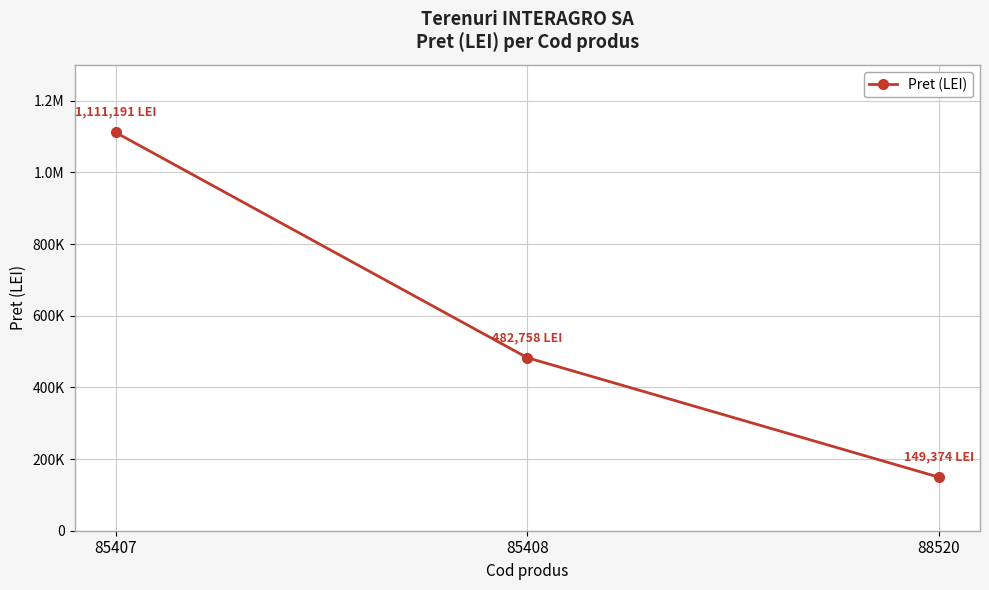

How many distinct data groups are displayed?

1